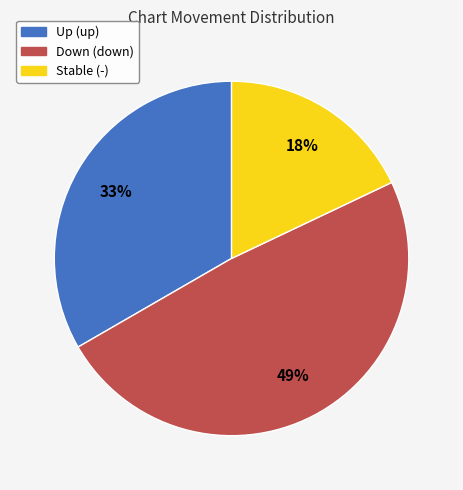

What is the ratio of the value at Down (down) to the value at Stable (-)?

2.7